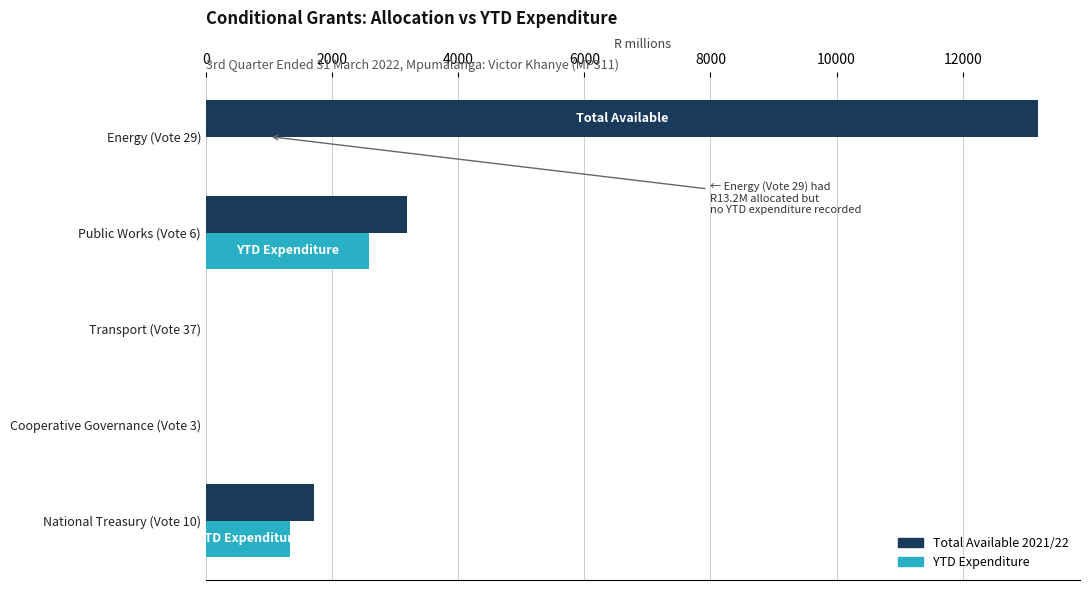

What is the sum of all YTD Expenditure values?

3925